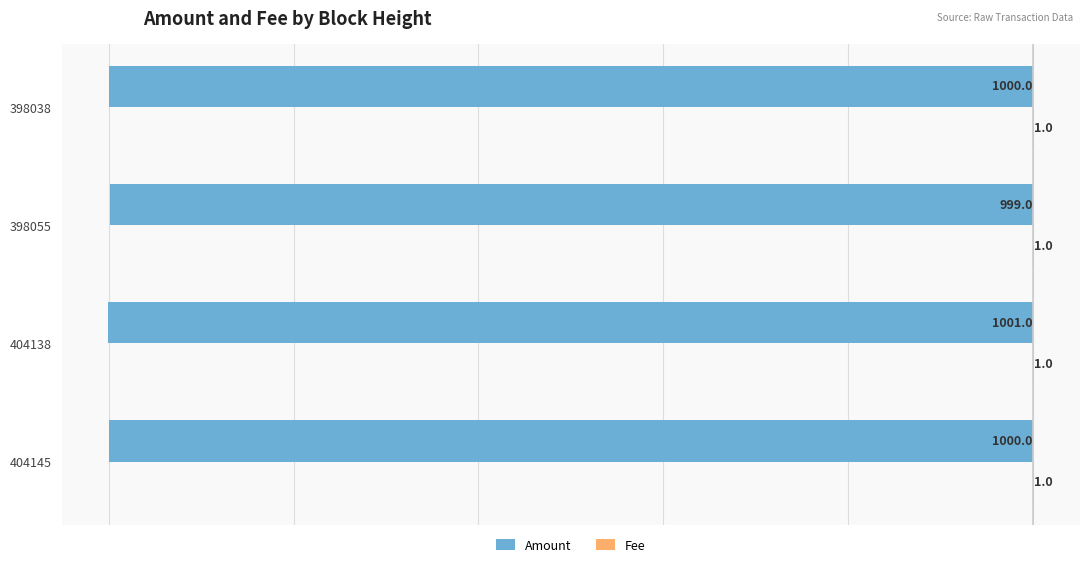

What is the sum of all Amount values?

-4000